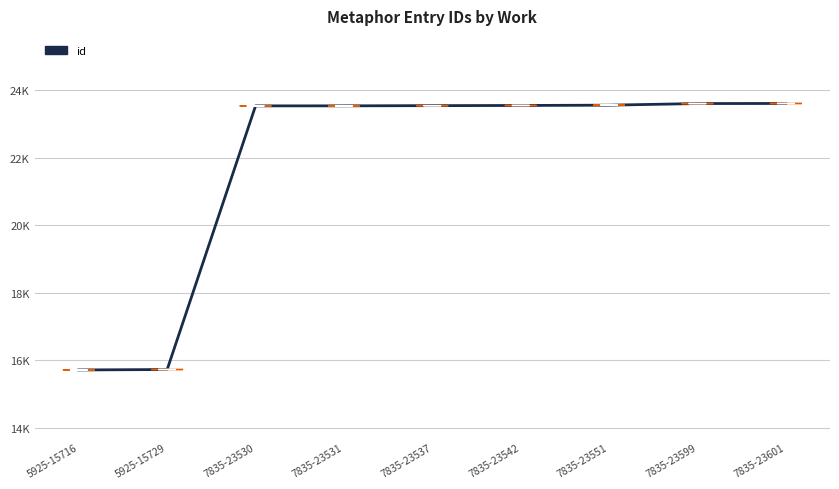

What is the ratio of the value at 5925-15729 to the value at 5925-15716?

1.0